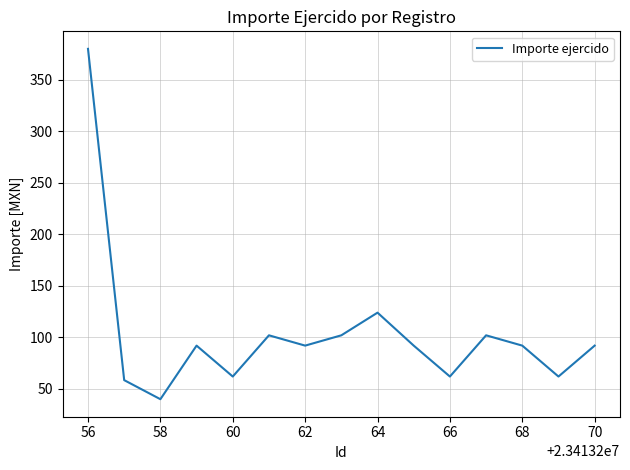

What is the greatest value displayed?

380.0